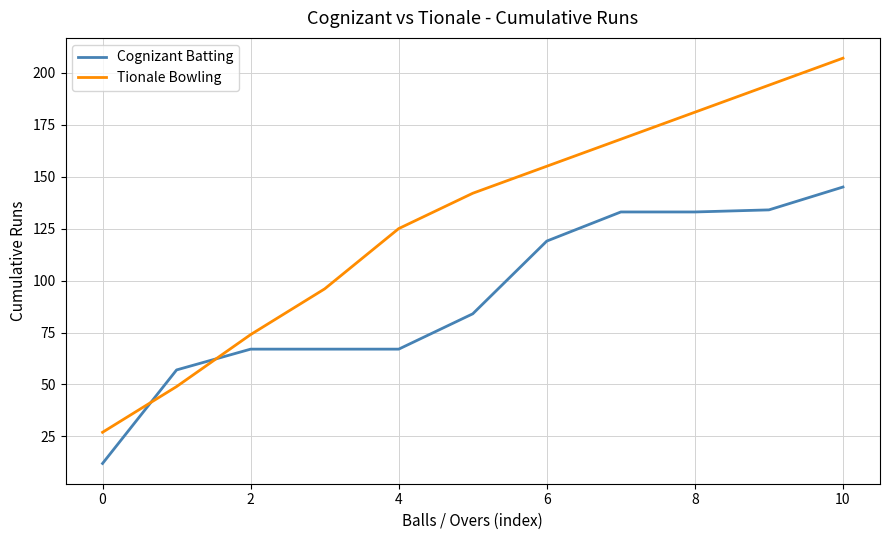

How many intersections are there between Cognizant Batting and Tionale Bowling?

2